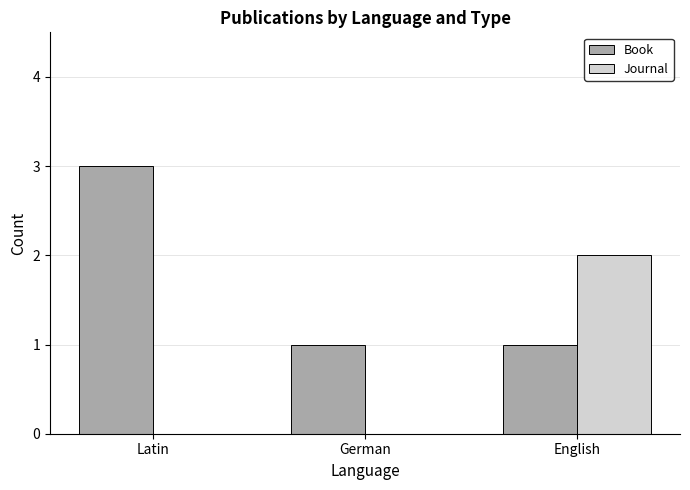

What is the sum of all Book values?

5